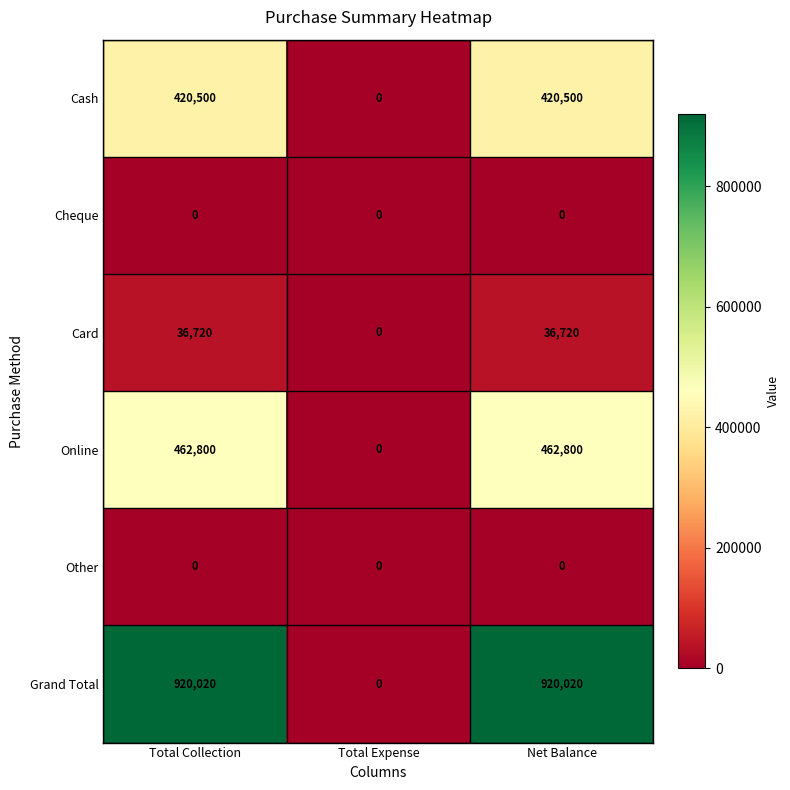

How many Online values are between 0 and 462800?

3